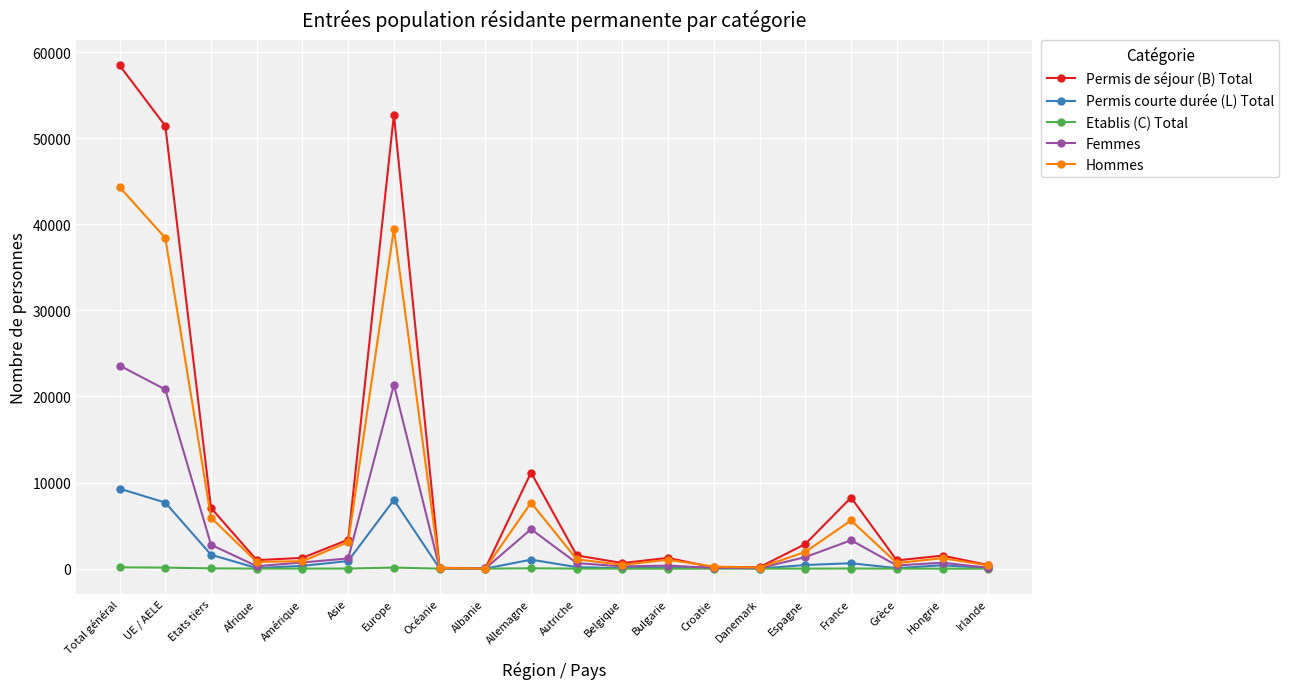

At which category is the sum across all series the highest?

Total général